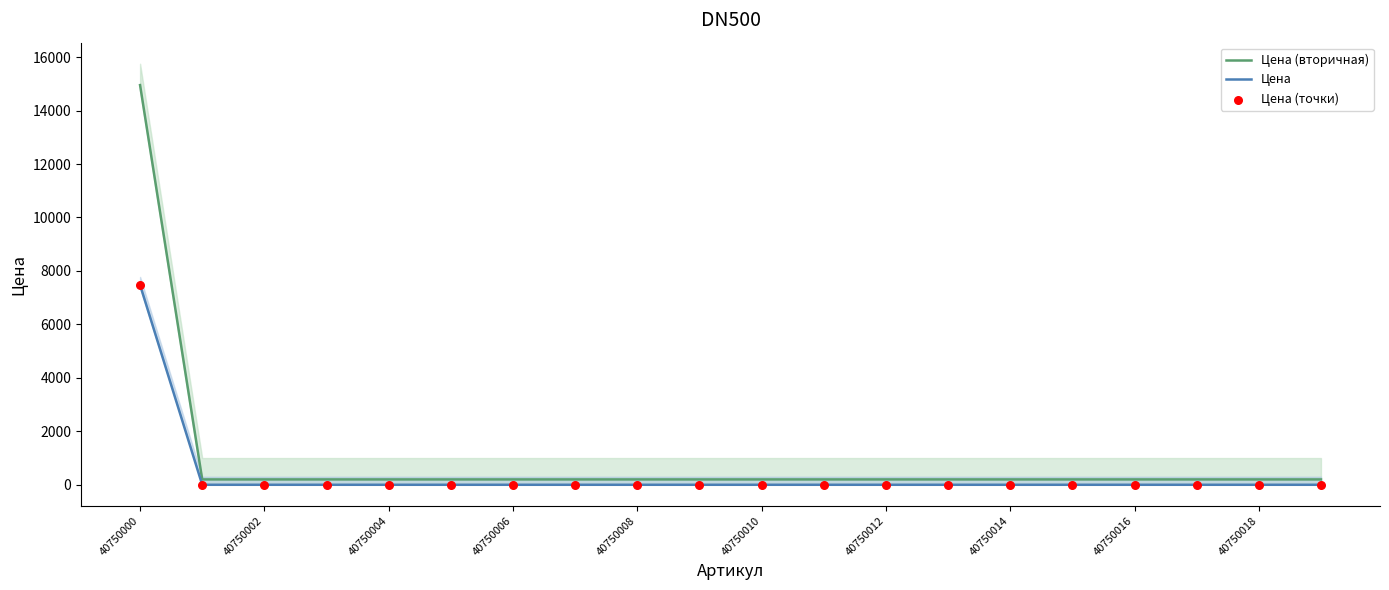

At which label does Цена (вторичная) reach its peak?

40750000